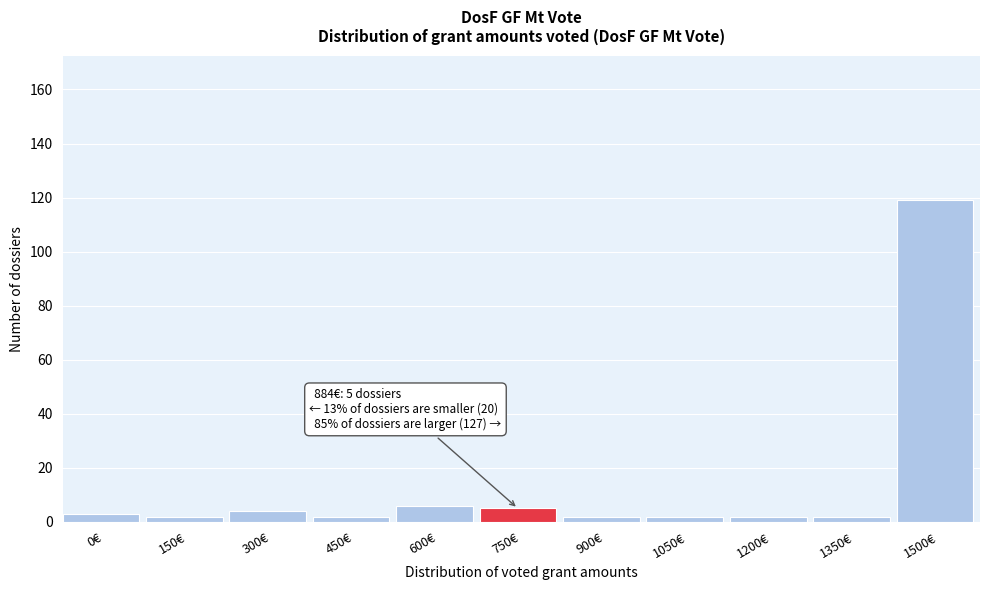

Reading left to right, what are all the values shown in this chart?

0€=3	150€=2	300€=4	450€=2	600€=6	750€=5	900€=2	1050€=2	1200€=2	1350€=2	1500€=119